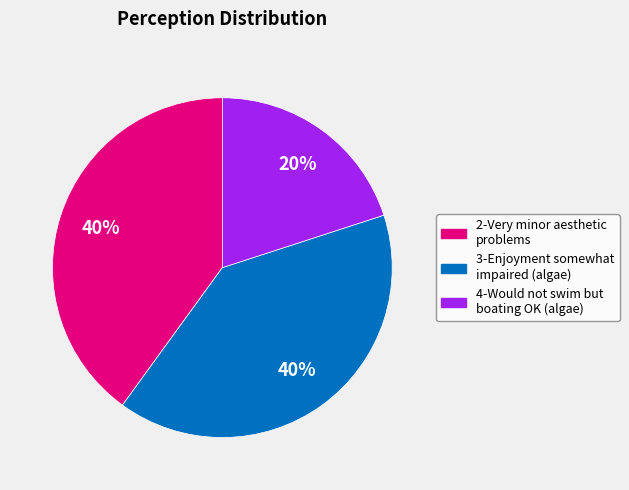

Approximately how many times larger is the value at 2-Very minor aesthetic problems compared to 4-Would not swim but boating OK (algae)?

2.0